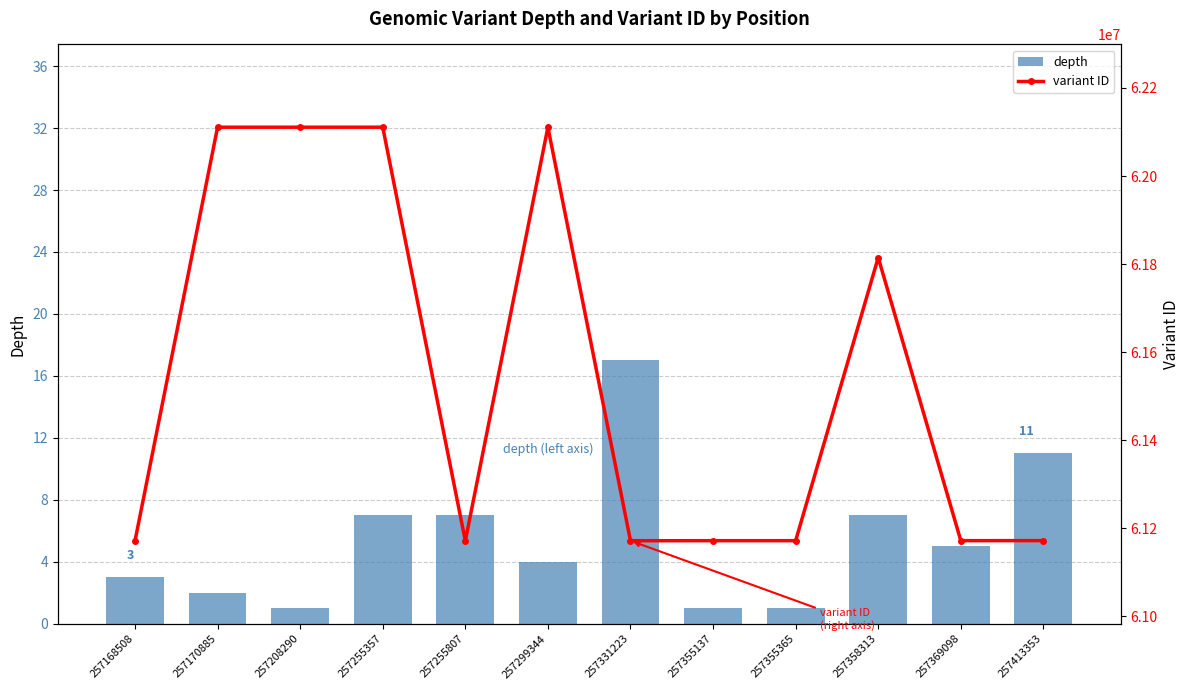

Is it true that variant ID equals 62110898 at 257299344?

True